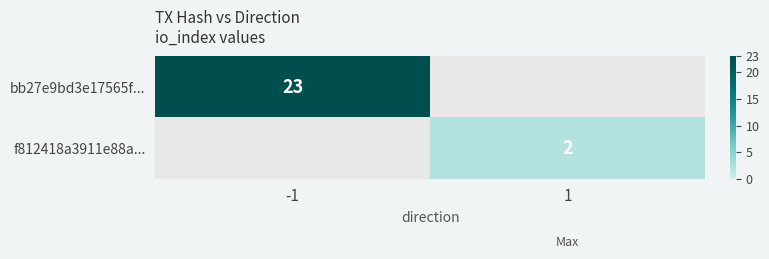

The bb27e9bd3e17565f... series shows 35 at -1. True or false?

False